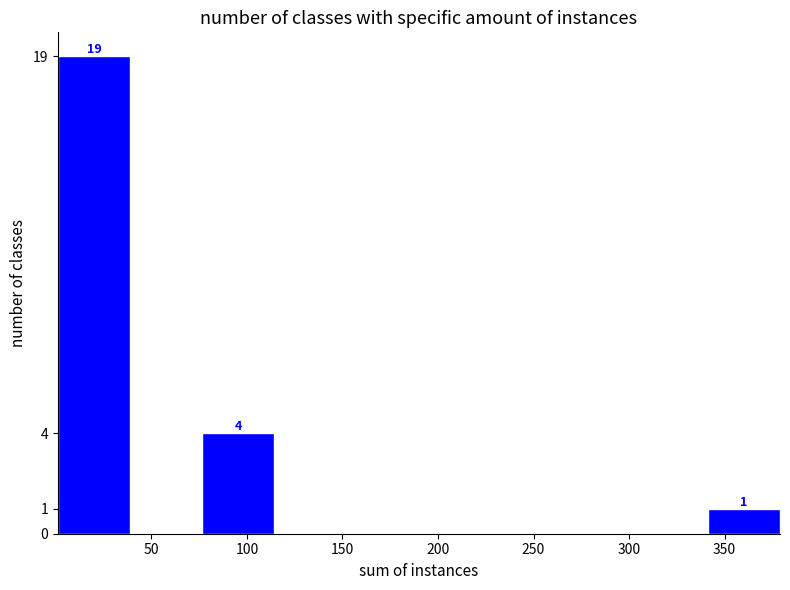

Which range on the x-axis has the tallest bar?

0 to 40